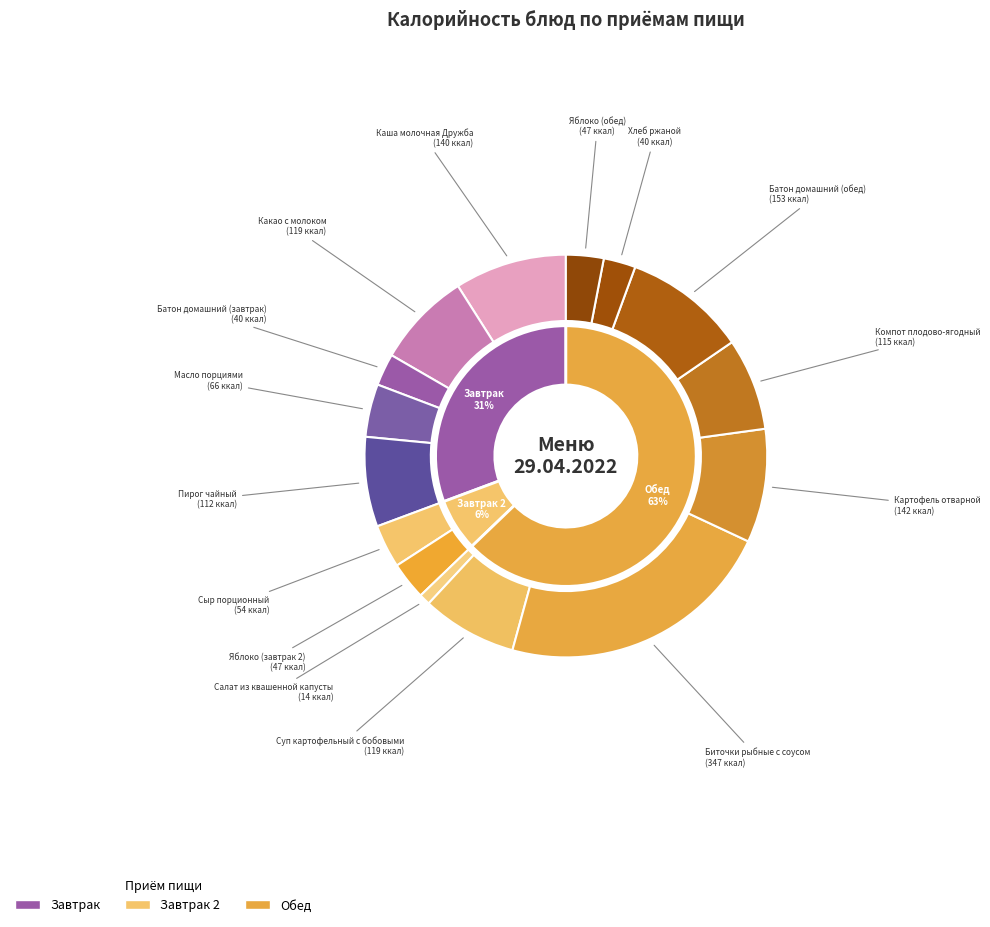

To the nearest percent, what percentage of the pie is Яблоко (завтрак 2)?

3%